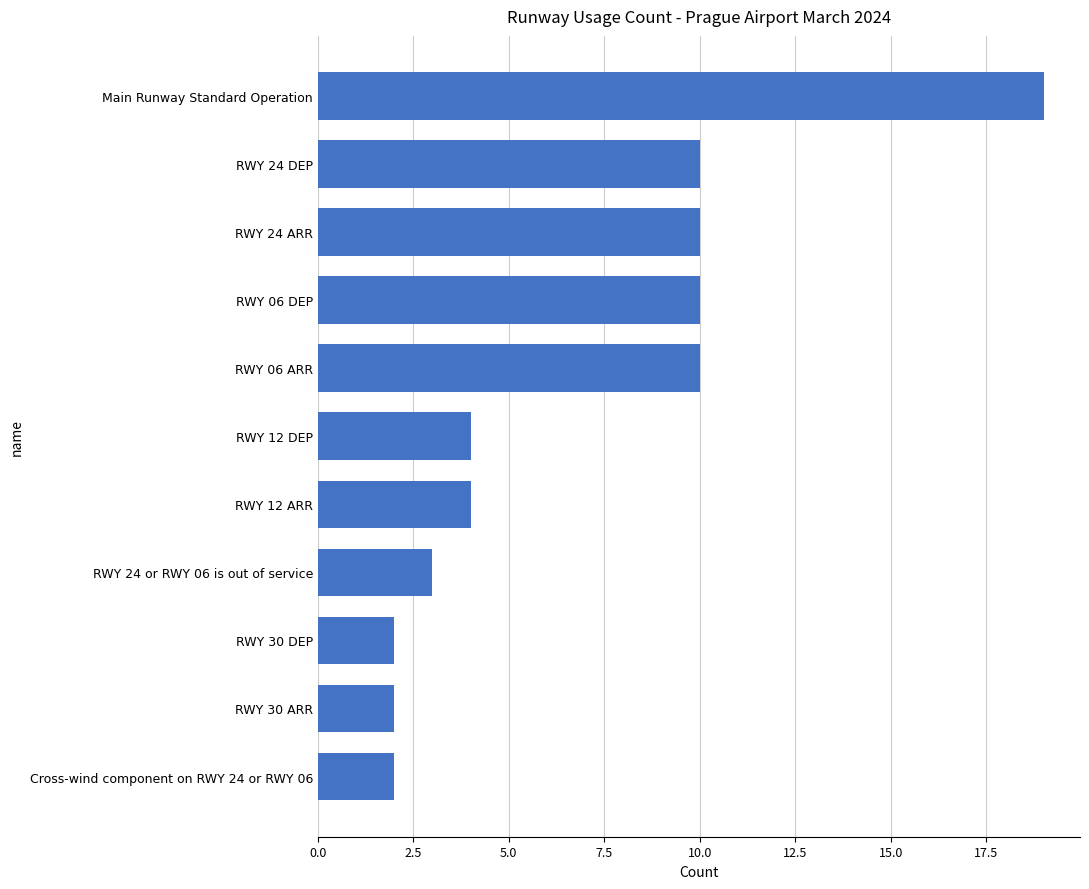

True or false: the data shows 10 at RWY 24 ARR.

True